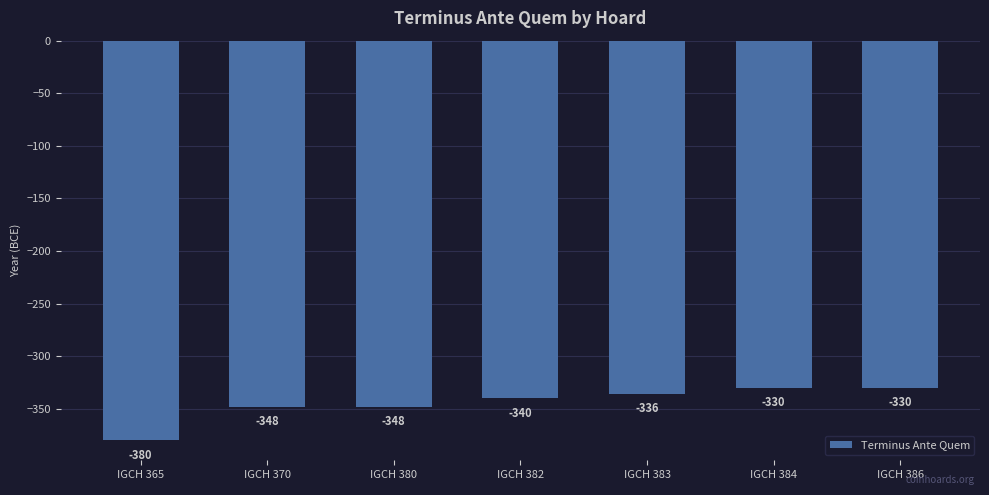

What is the difference between the values at IGCH 382 and IGCH 380?

8